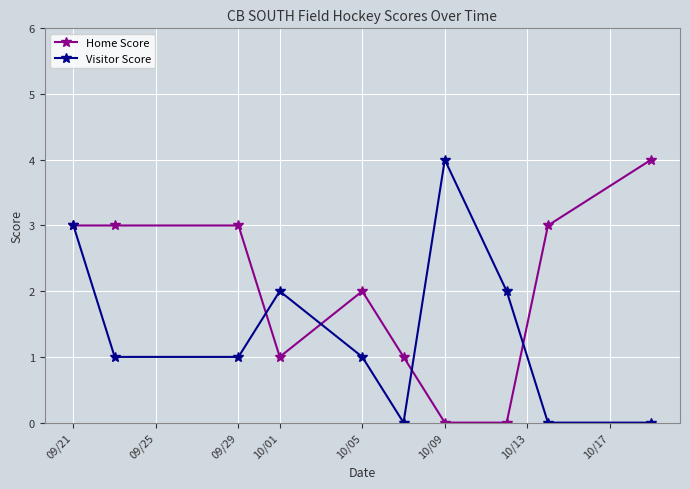

How many data points in Home Score are less than 3?

5